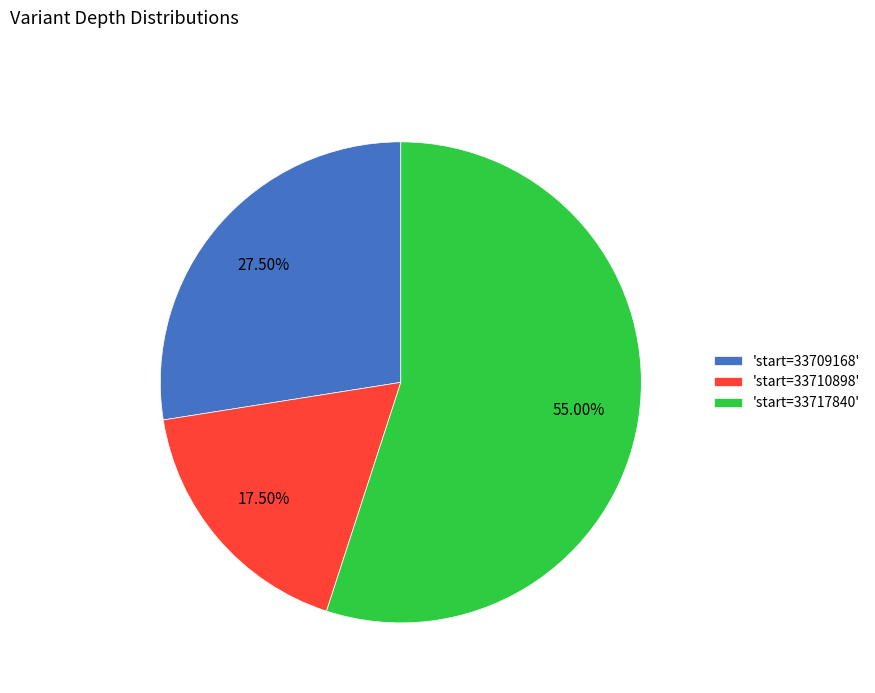

Is 'start=33717840' the majority of the pie?

Yes